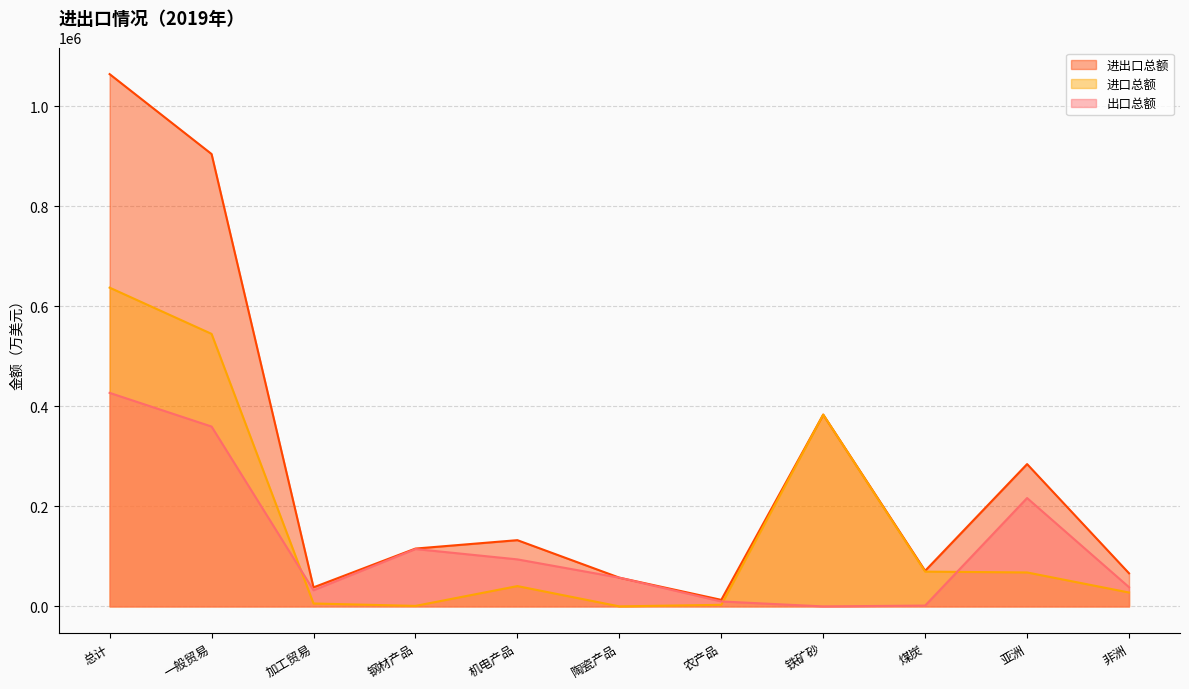

At how many categories does at least one series exceed 972289?

1